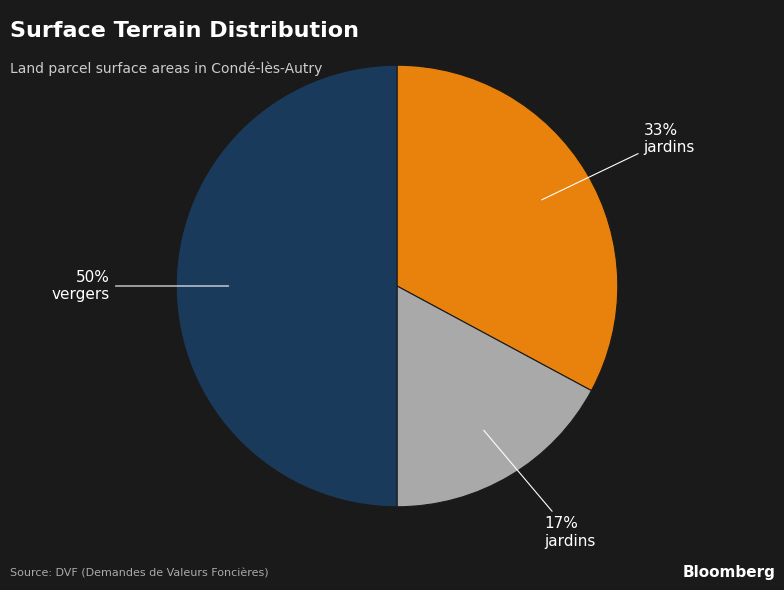

How many slices are in this pie chart?

3